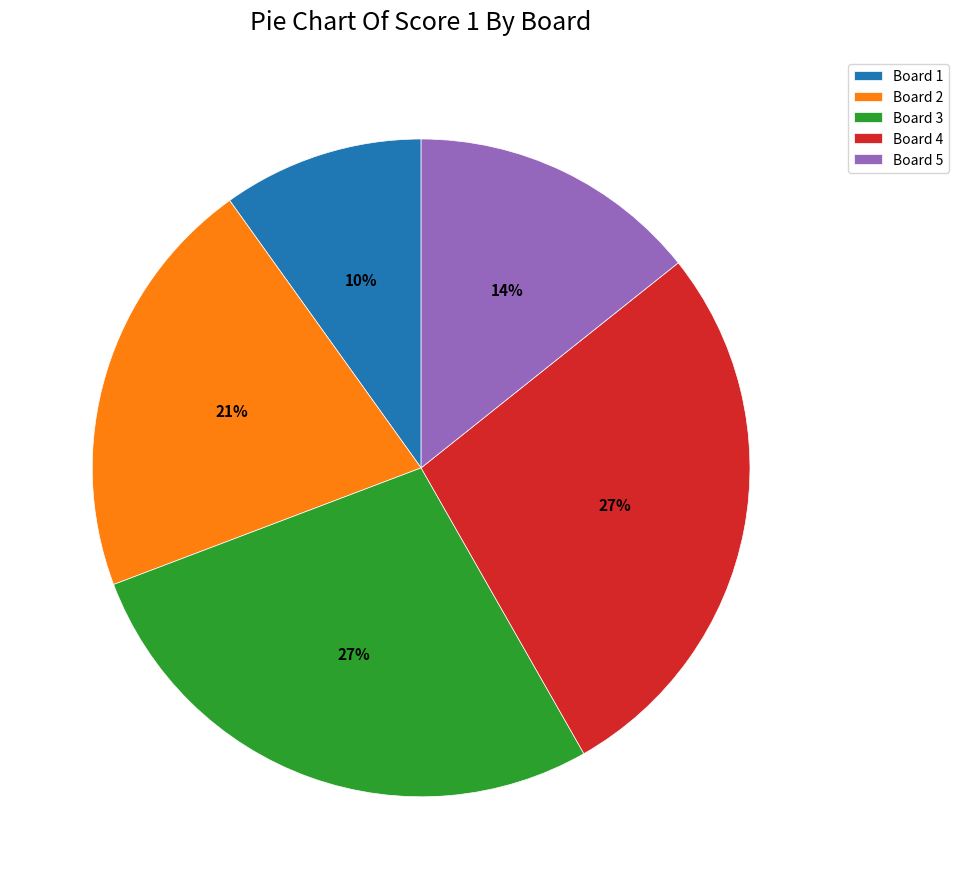

Approximately how many times larger is the value at Board 1 compared to Board 4?

0.4